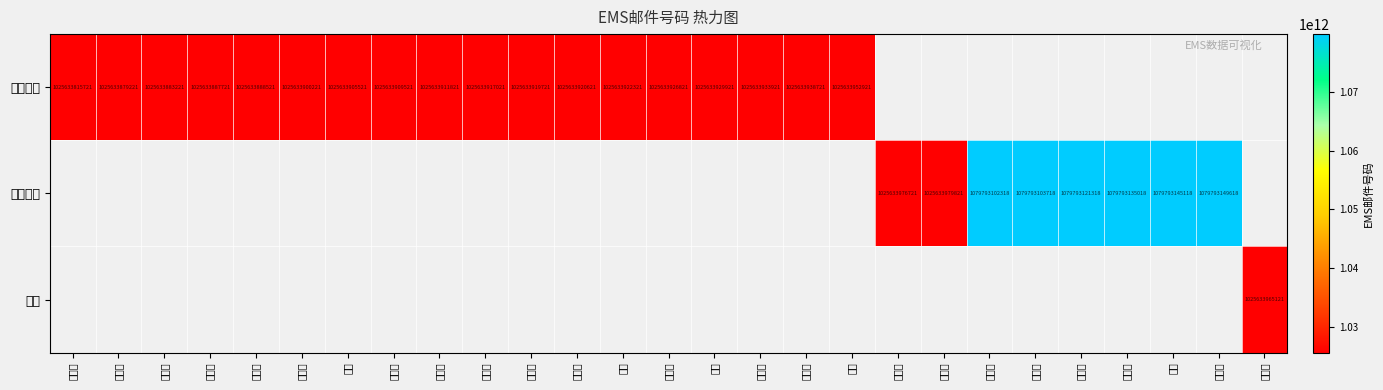

At how many categories does at least one series exceed 1050041713795?

6